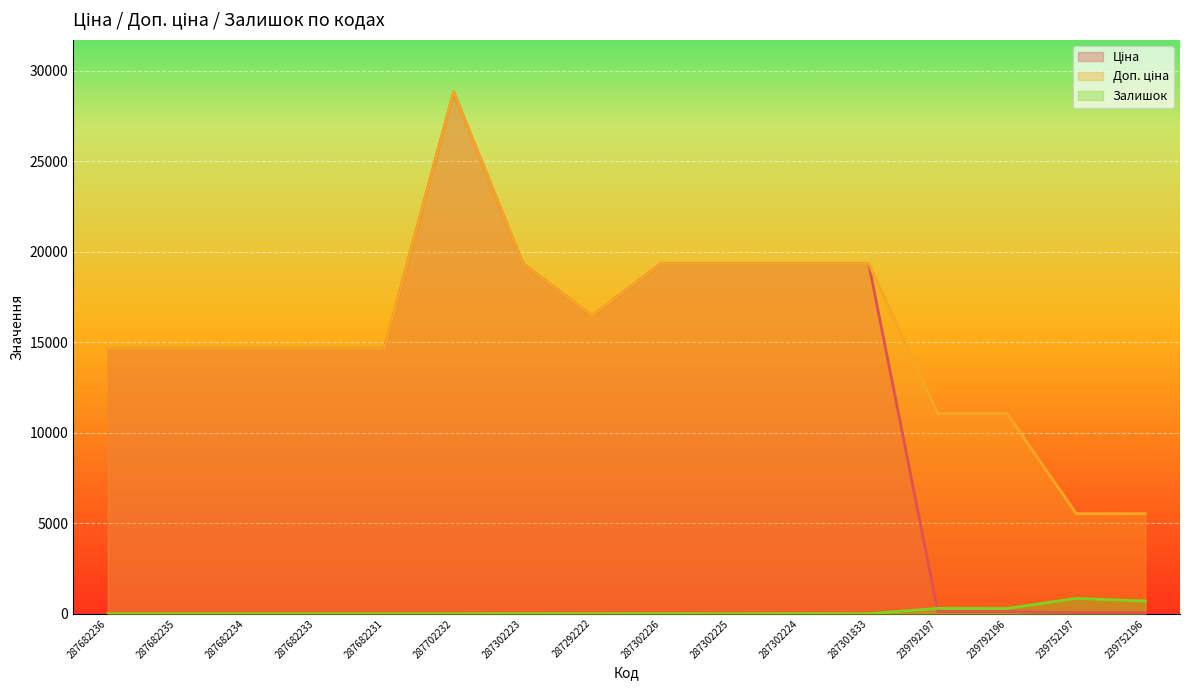

What value does the Ціна series have at 239792196?

110.5